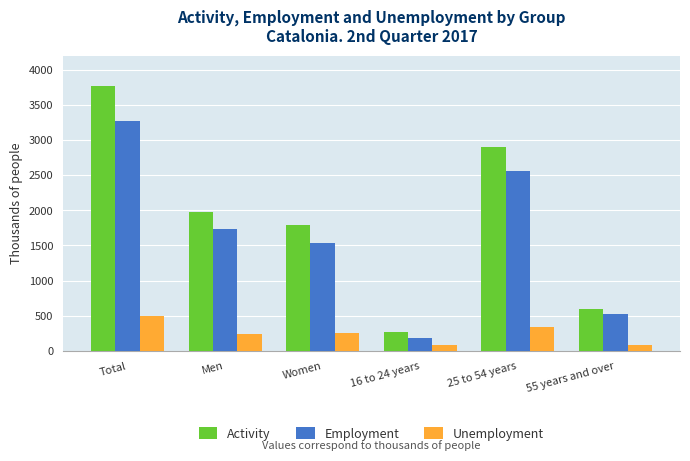

Is it true that Activity equals 2679.5 at Women?

False